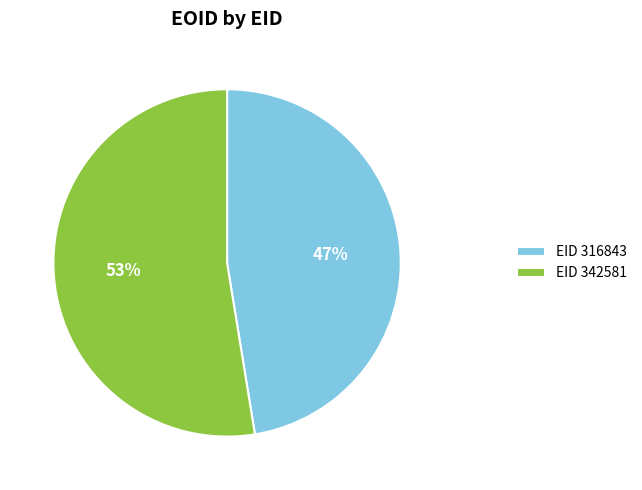

To the nearest percent, what is the combined percentage of EID 316843 and EID 342581?

100%